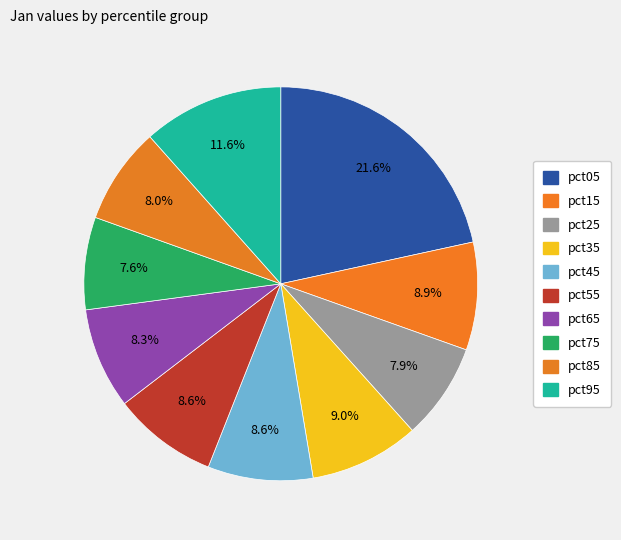

How many segments does this pie chart have?

10